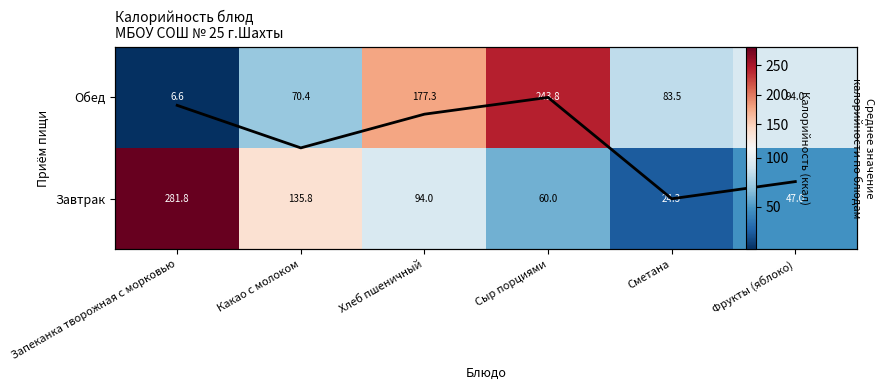

What is the total value across all series at Сыр порциями?

304.7